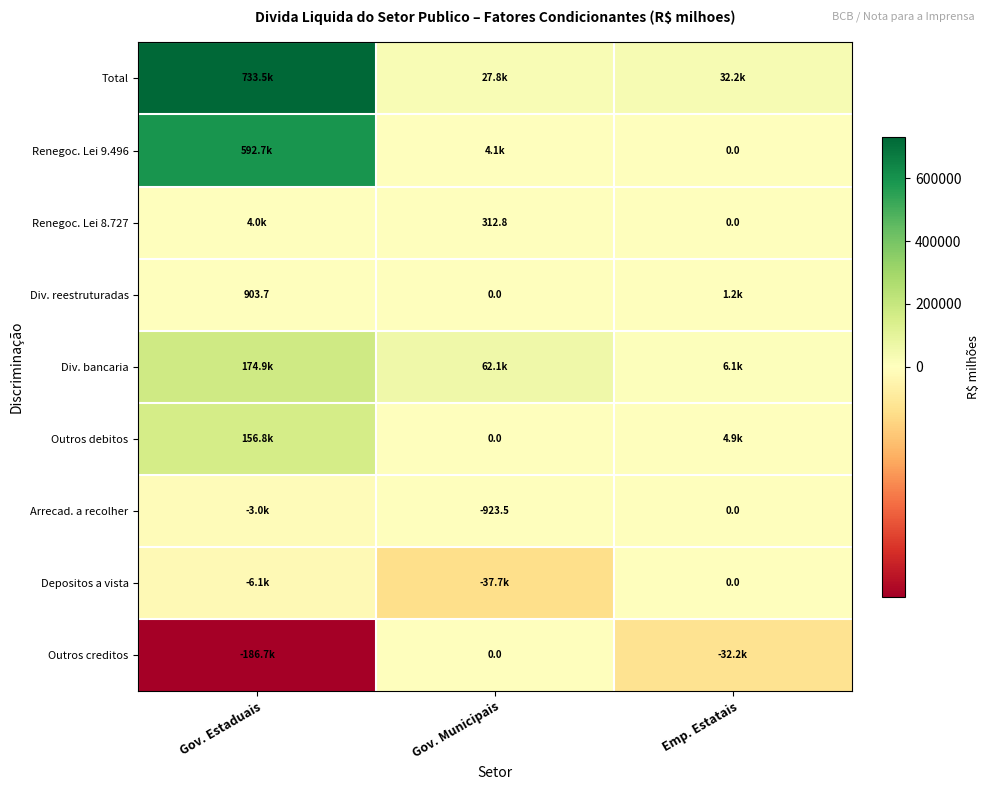

Which category has the lowest value across all series?

Gov. Estaduais